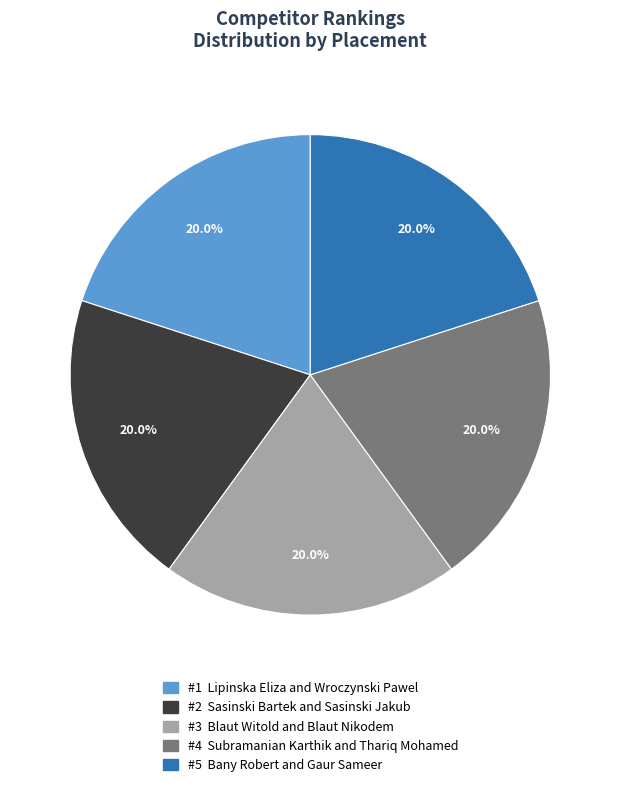

Is there any slice that represents more than half of the pie?

No